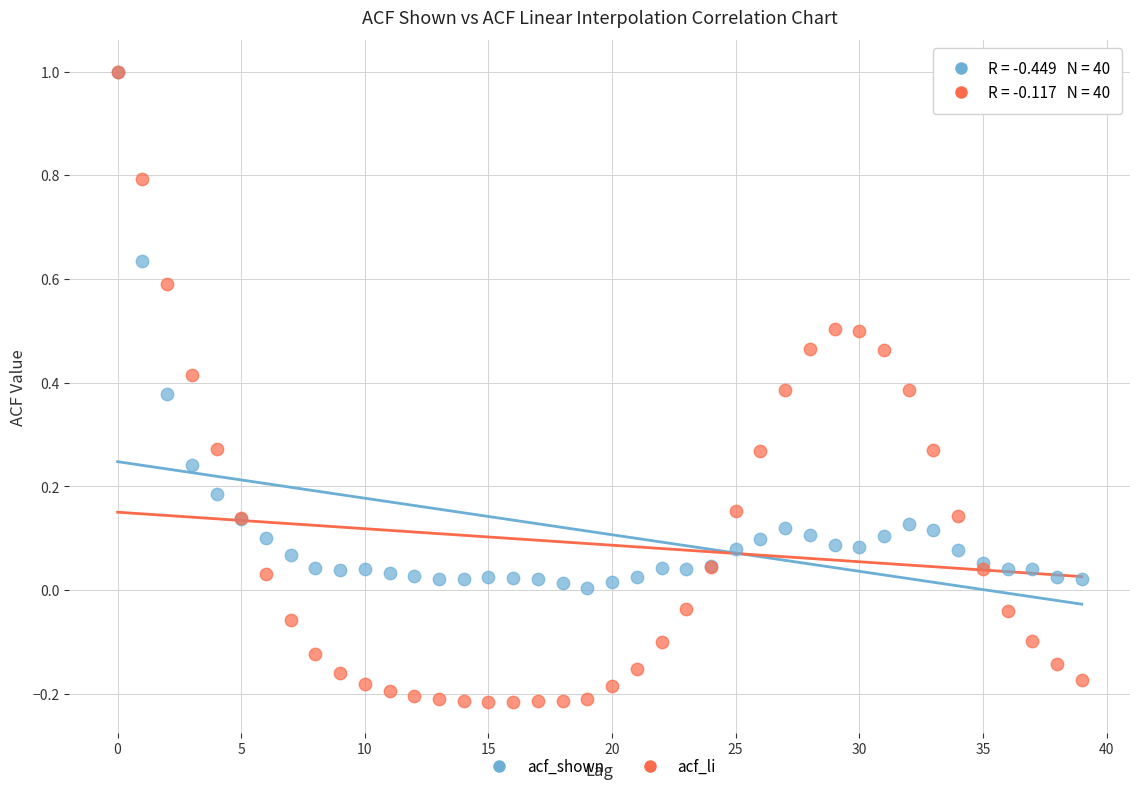

Which series has the widest spread of Y values?

acf_li